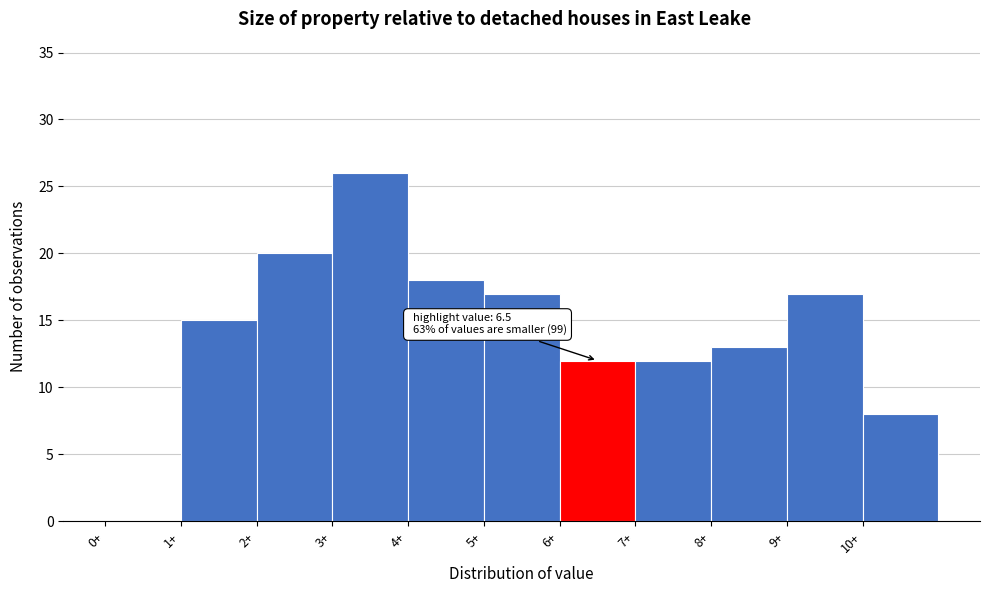

Over which range of the x-axis is the bar tallest?

3 to 4